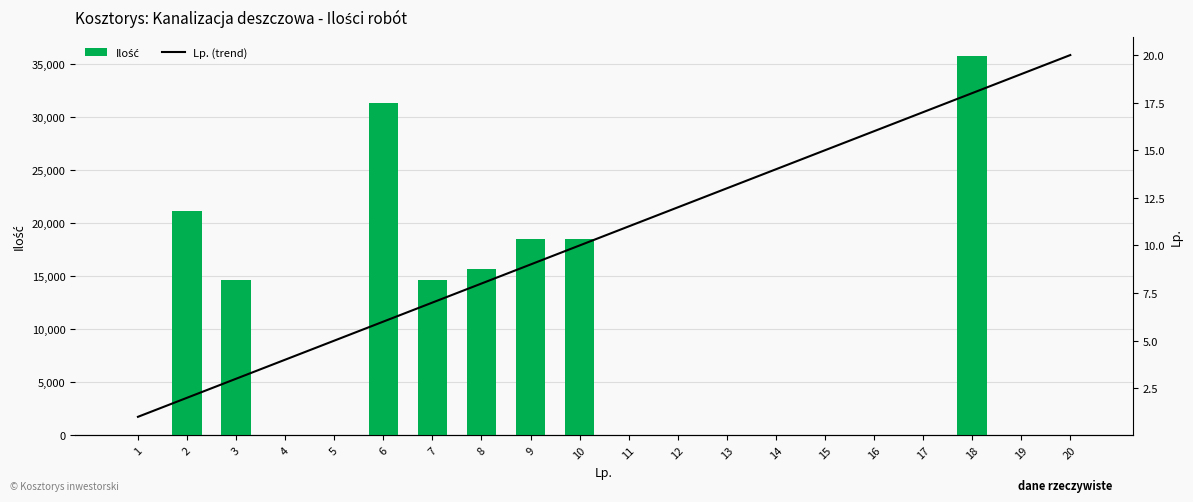

What is the sum of all Ilość values?

170338.7